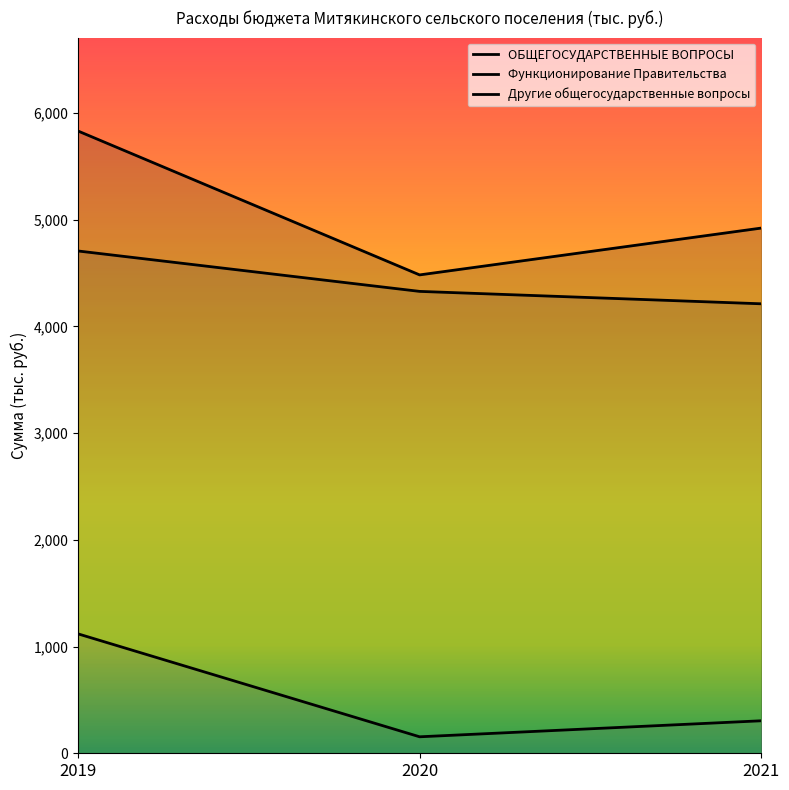

Count the number of categories in the chart.

3